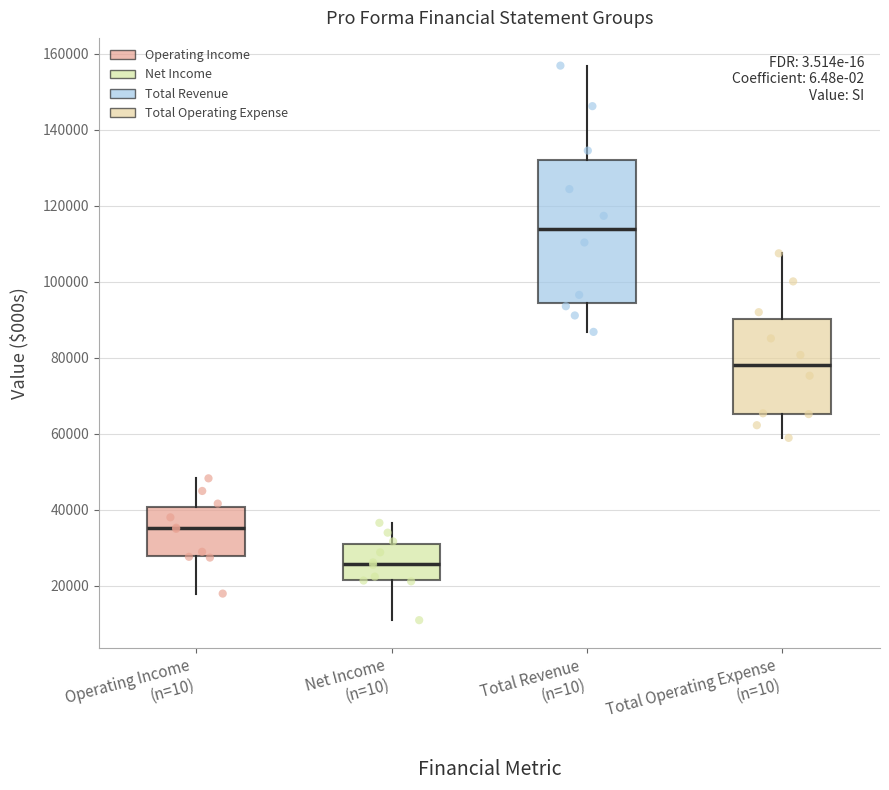

Which box is the tallest, from its lower edge to its upper edge?

Total Revenue (n=10)